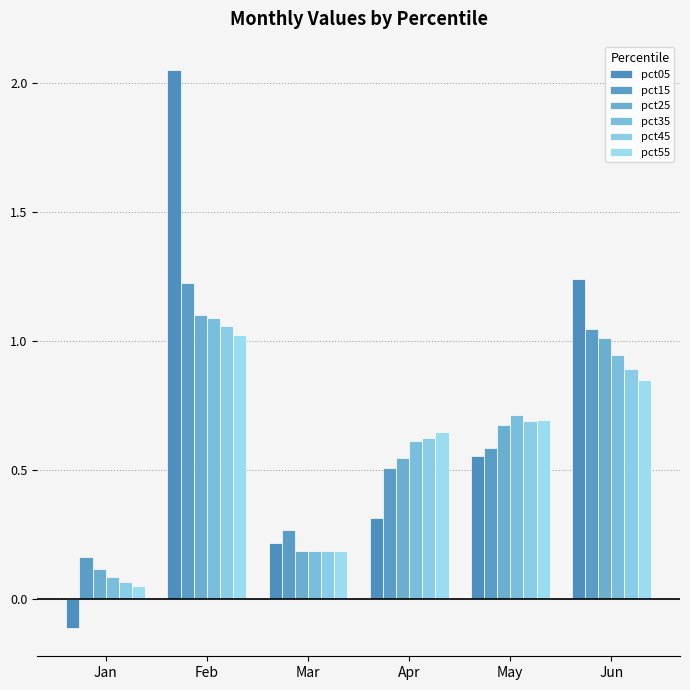

The value of pct45 at Mar is 0.2. True or false?

True